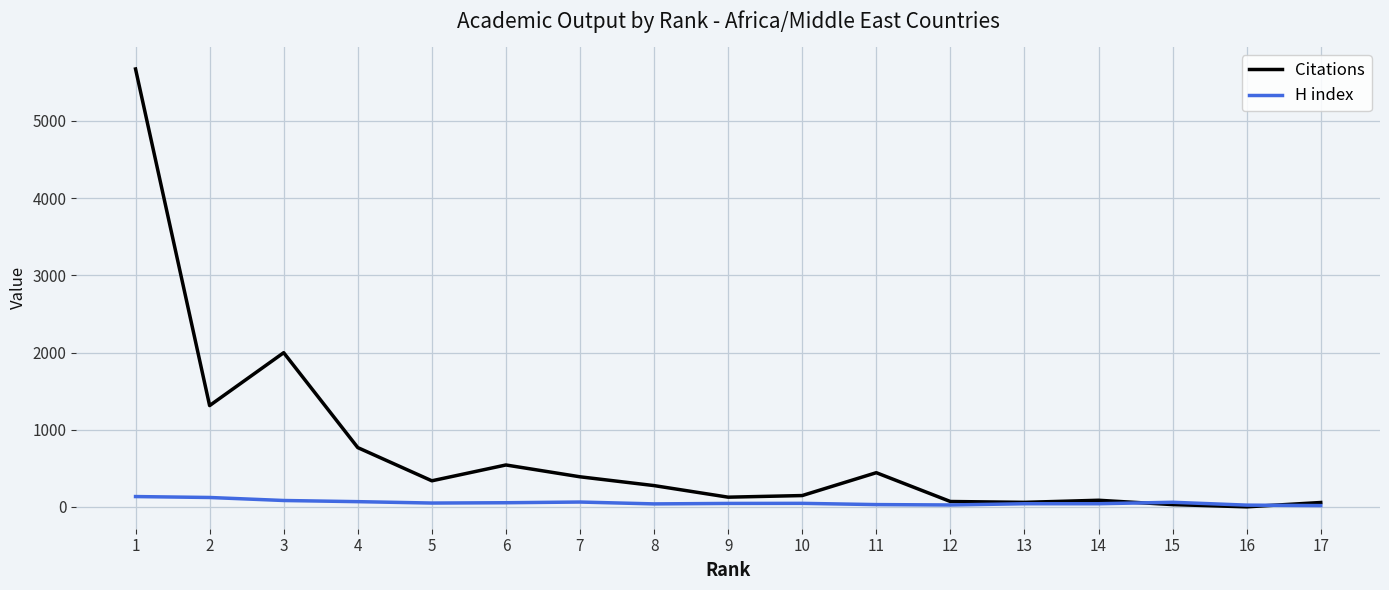

Does the chart display data point markers on the line(s)?

No